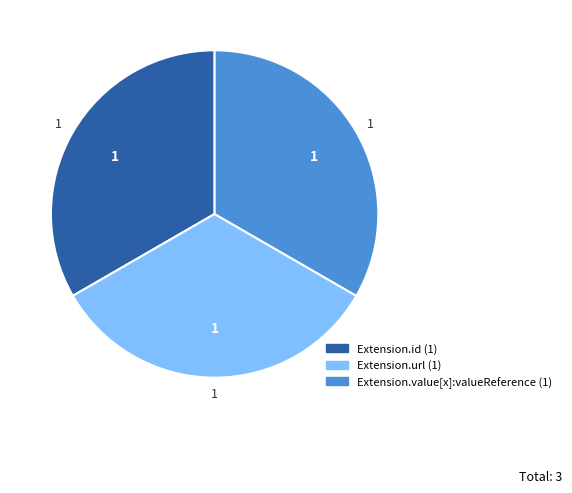

Does any single category account for the majority?

No